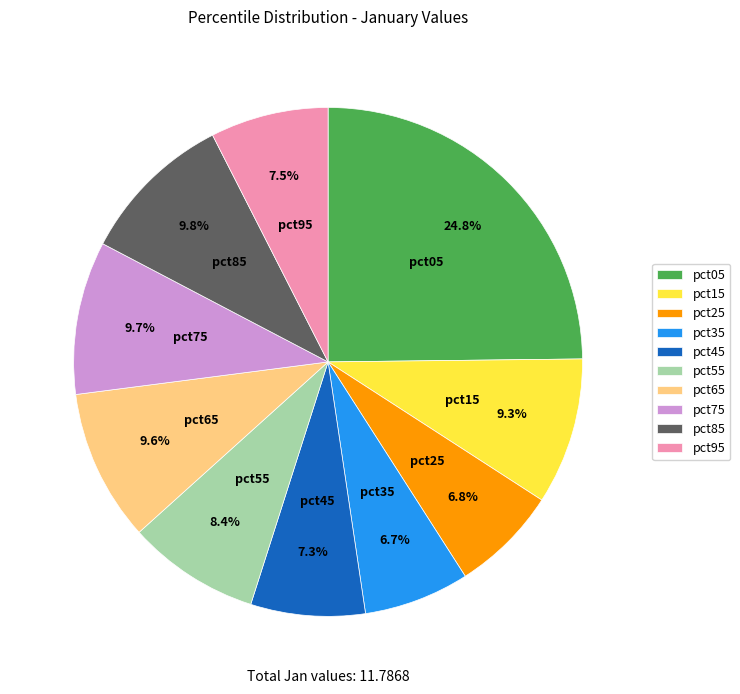

Approximately how many times larger is the value at pct65 compared to pct15?

1.0